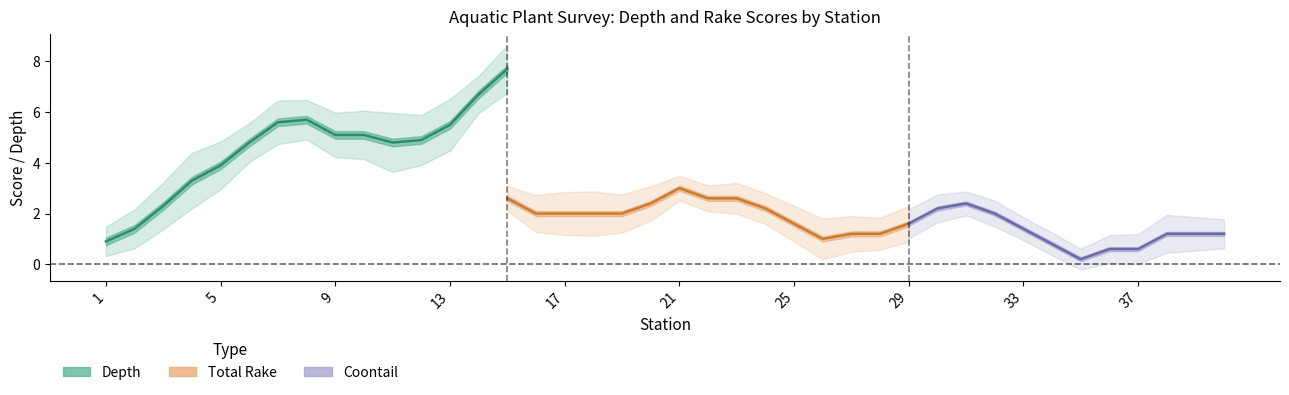

What are all the series names shown in the legend?

depth, total_rake, coontail